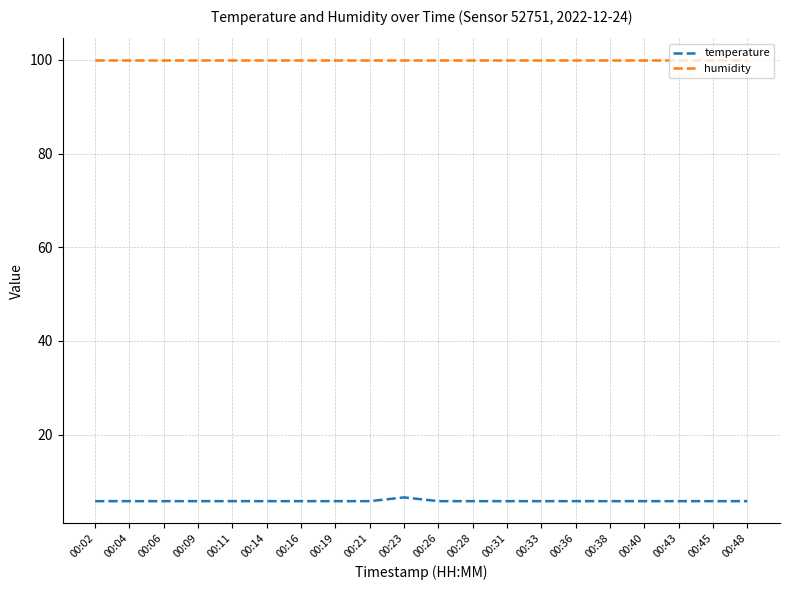

Is it true that humidity equals 99.9 at 00:38?

True